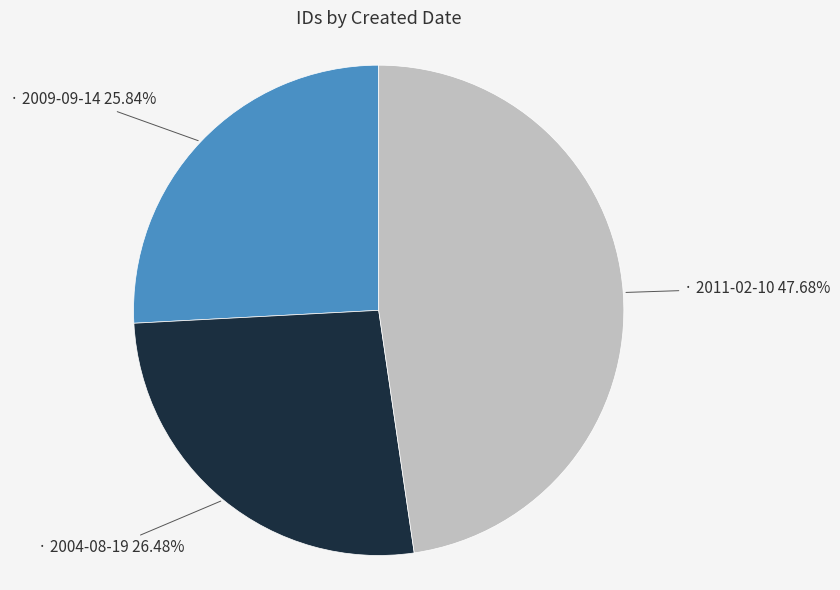

Does any single category account for the majority?

No